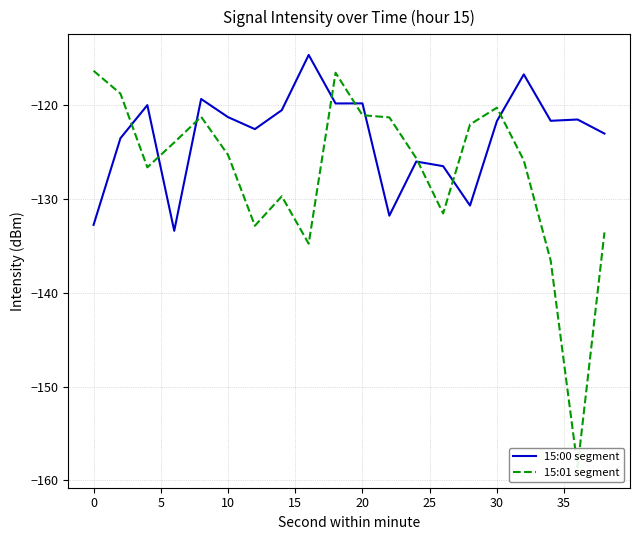

Rank the series by their maximum value, from lowest to highest.

15:01 segment, 15:00 segment